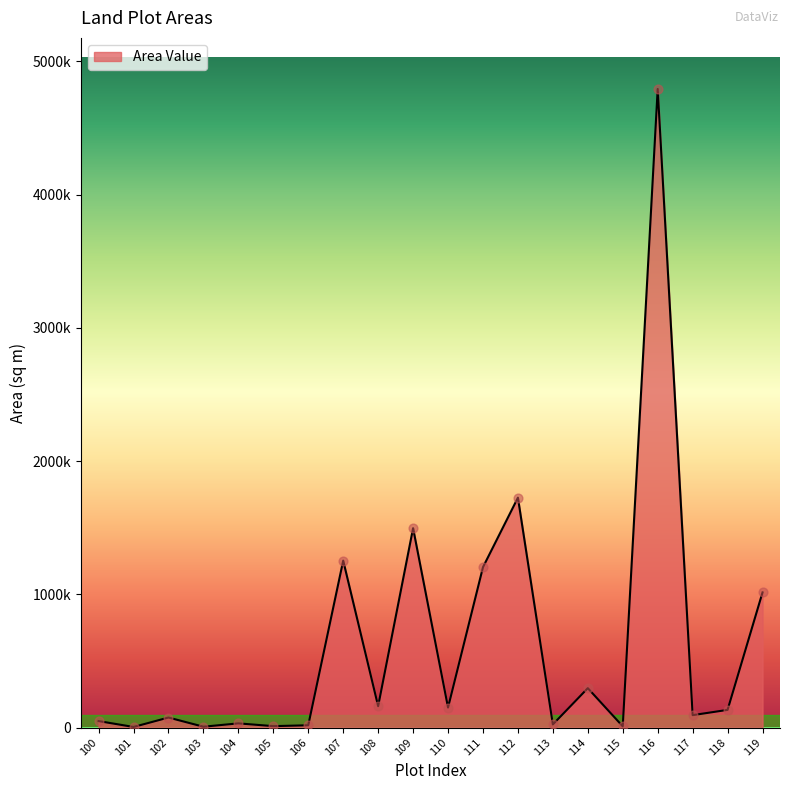

Which has a higher value, 111 or 104?

111